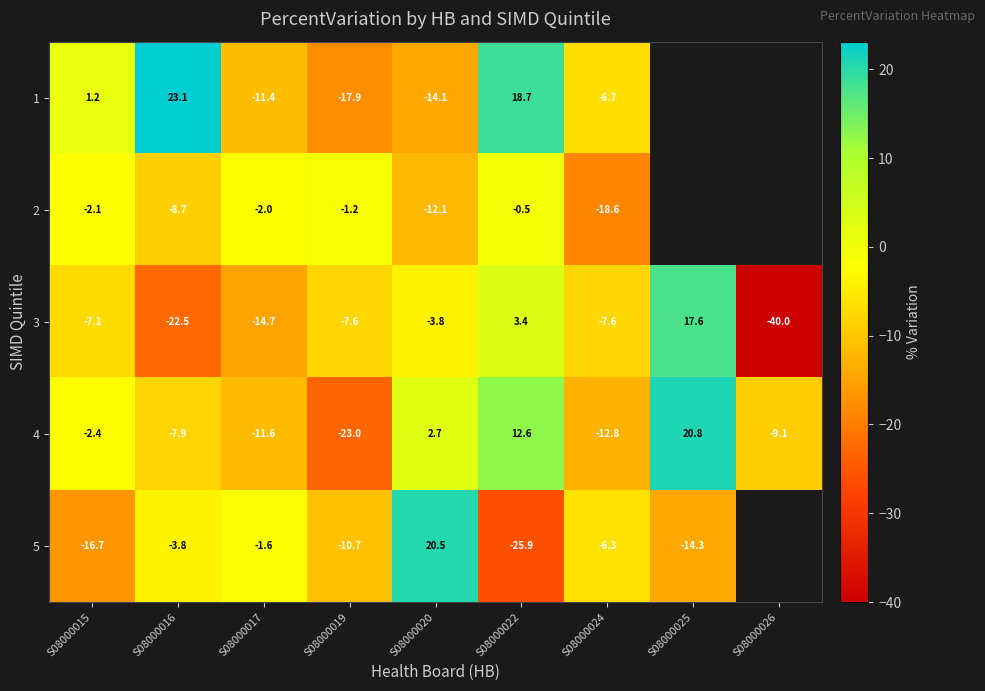

Count the number of data series in this chart.

5